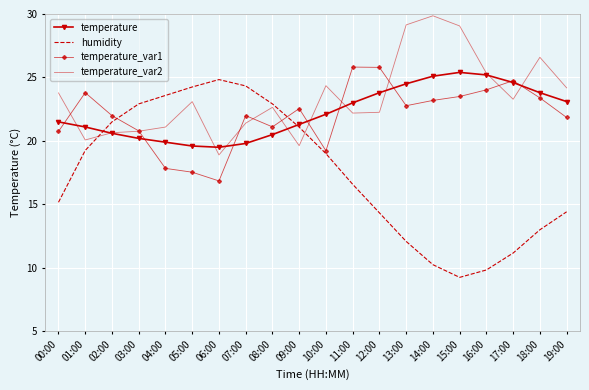

True or false: humidity has a value of 11.2 at 17:00.

True